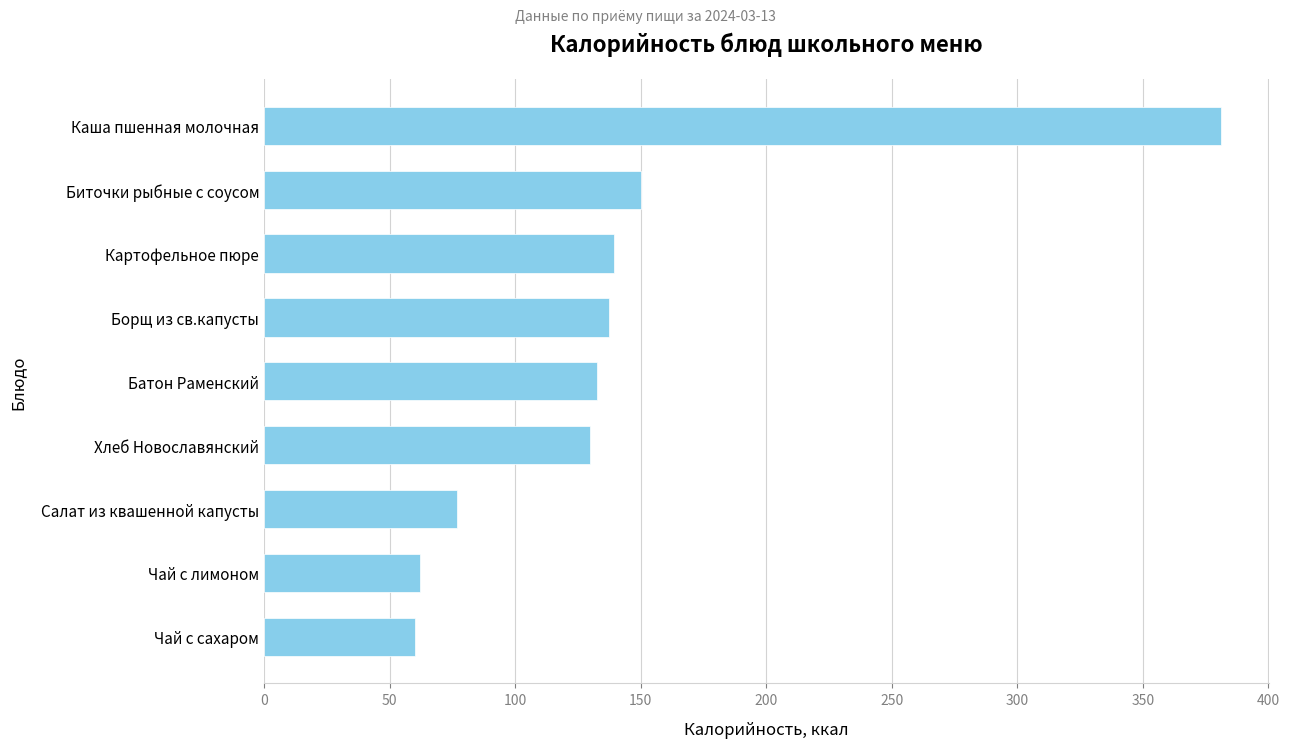

How many series are shown in this chart?

1